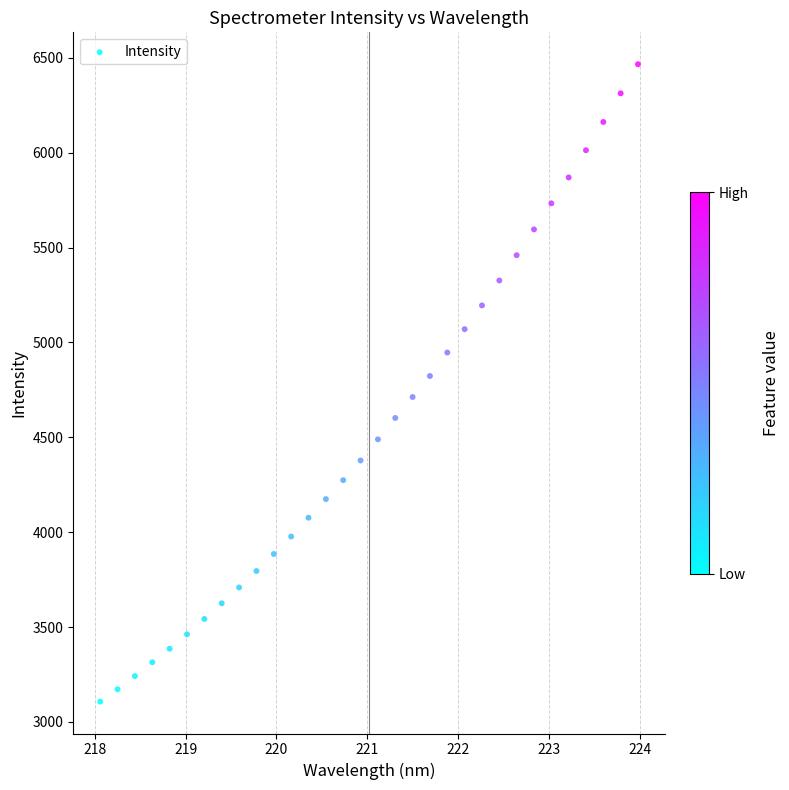

What is the range of Y values (max minus min)?

3359.2